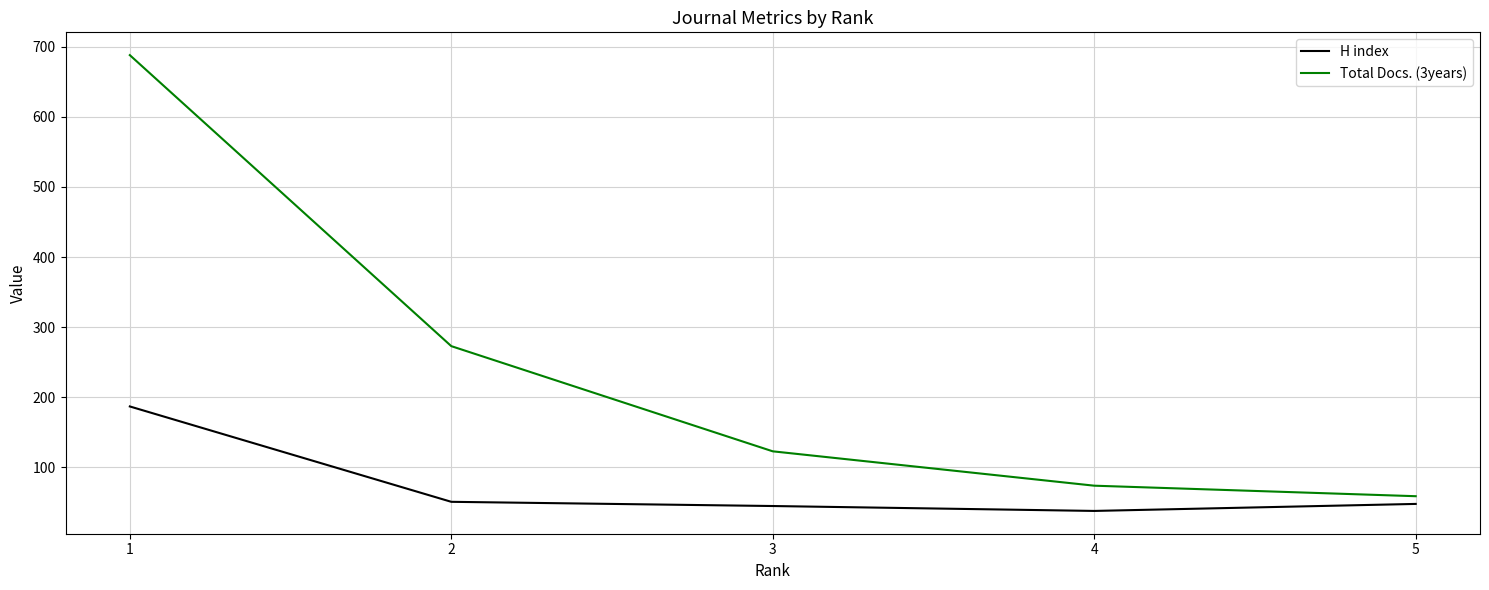

What is the smallest value displayed?

38